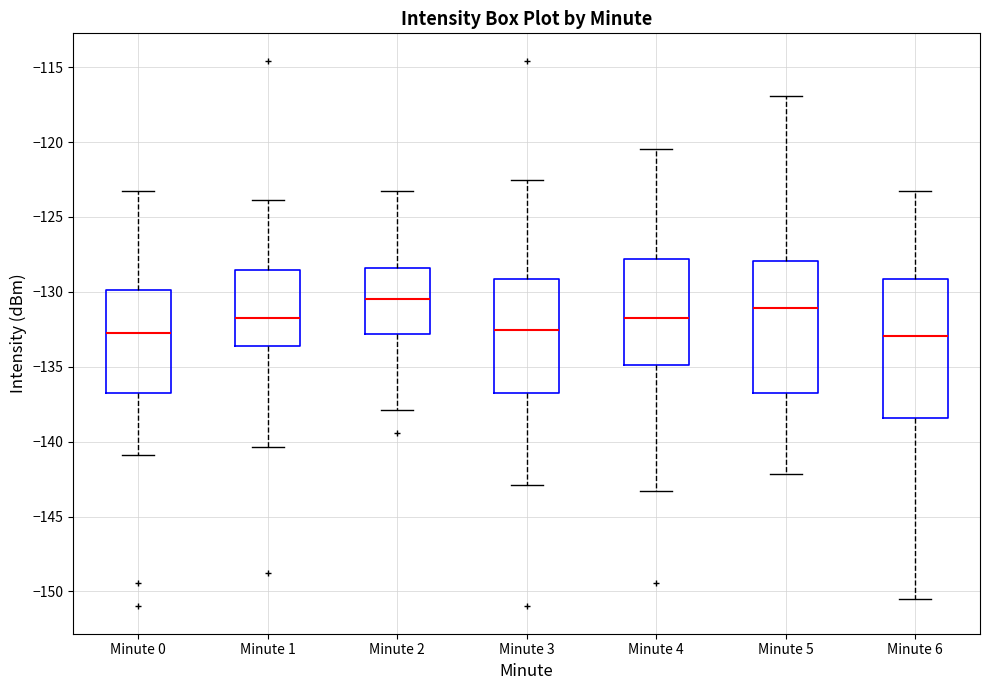

Which box has the highest median line?

Minute 2